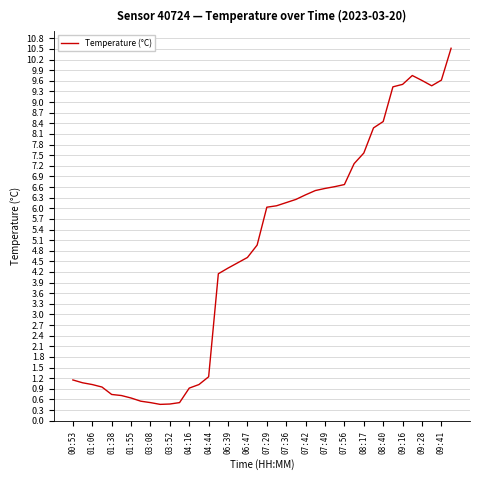

What is the minimum value shown in the chart?

0.5